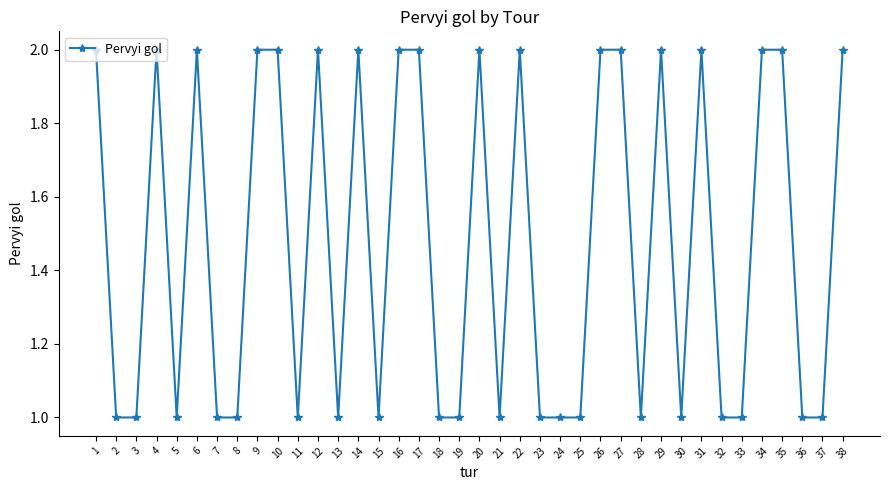

What is the sum of all values?

56